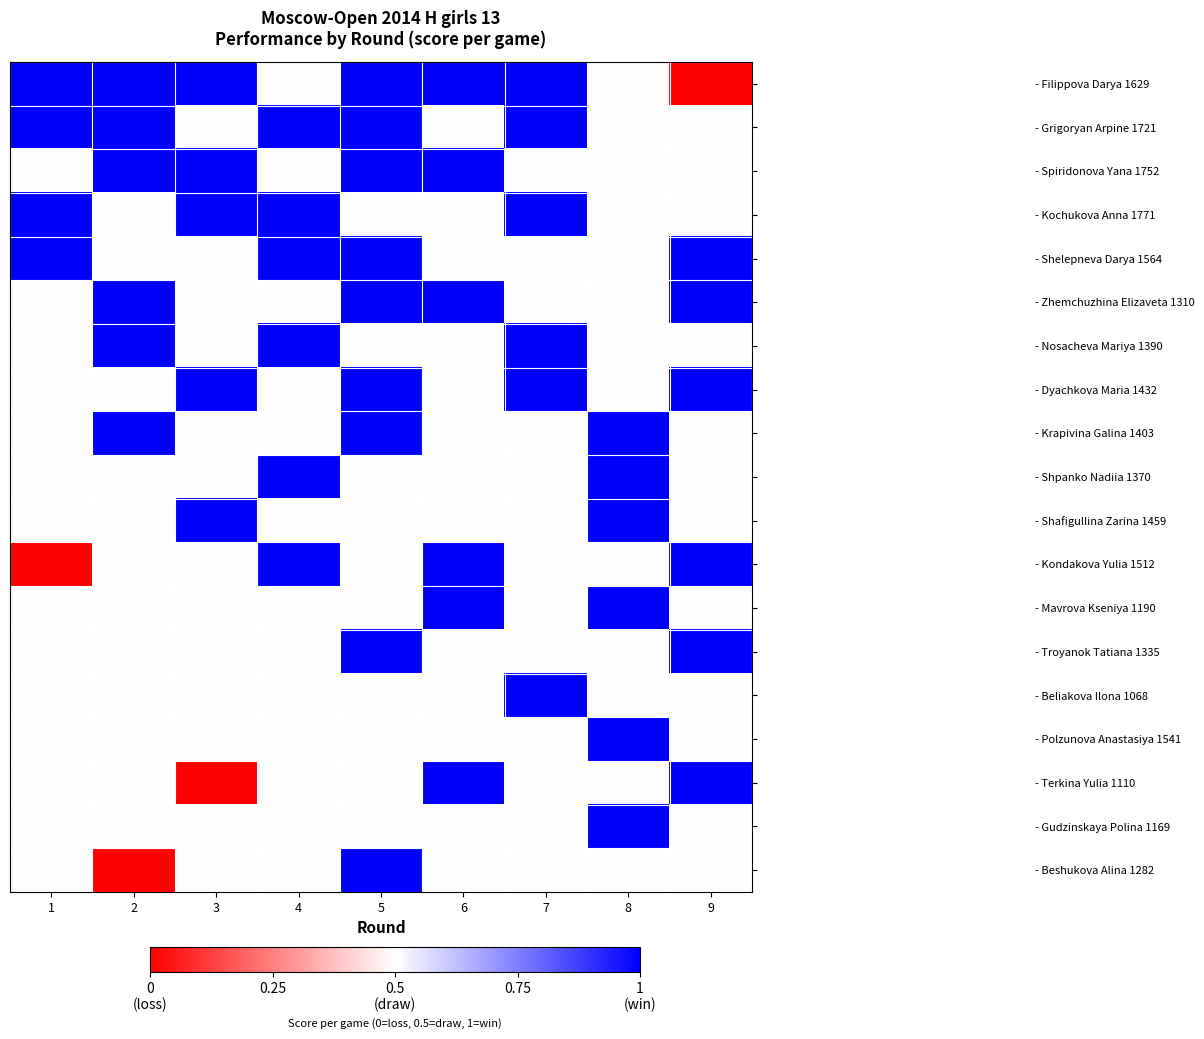

Rank the series by their maximum value, from highest to lowest.

- Filippova Darya 1629, - Grigoryan Arpine 1721, - Spiridonova Yana 1752, - Kochukova Anna 1771, - Shelepneva Darya 1564, - Zhemchuzhina Elizaveta 1310, - Nosacheva Mariya 1390, - Dyachkova Maria 1432, - Krapivina Galina 1403, - Shpanko Nadiia 1370, - Shafigullina Zarina 1459, - Kondakova Yulia 1512, - Mavrova Kseniya 1190, - Troyanok Tatiana 1335, - Beliakova Ilona 1068, - Polzunova Anastasiya 1541, - Terkina Yulia 1110, - Gudzinskaya Polina 1169, - Beshukova Alina 1282